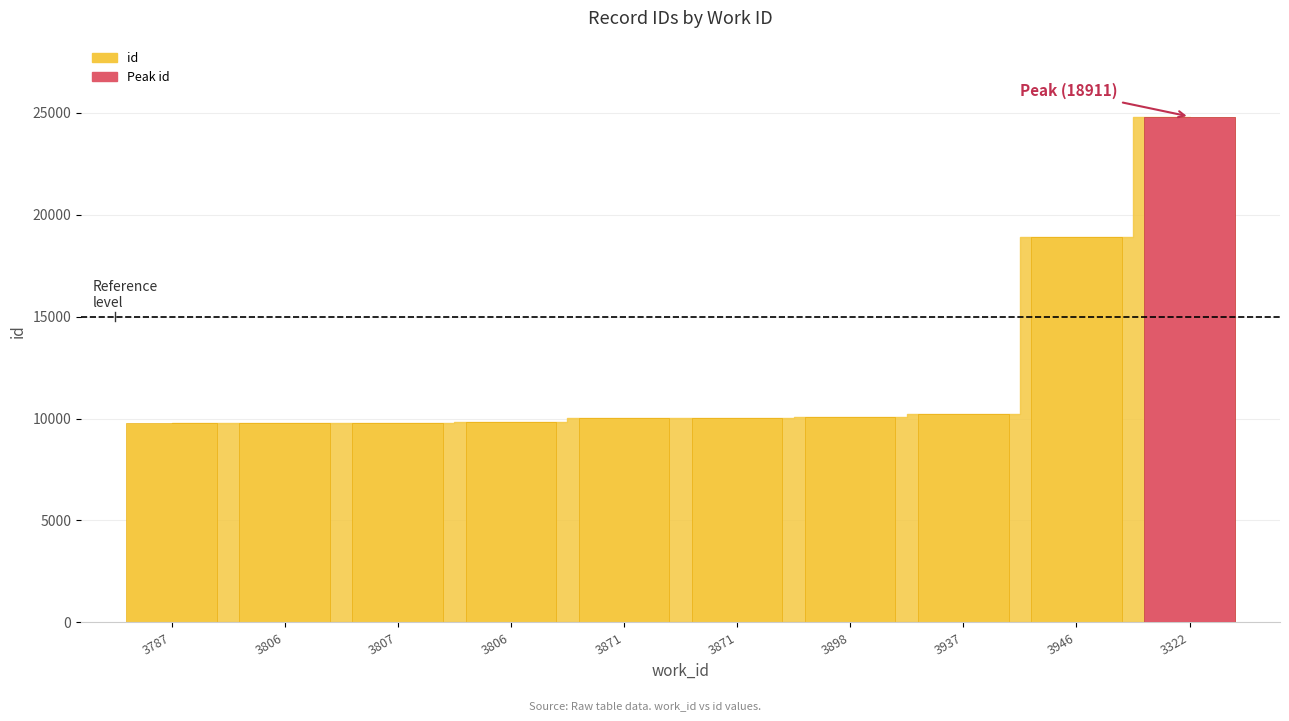

The chart shows a value of 9803 at 3806. True or false?

True